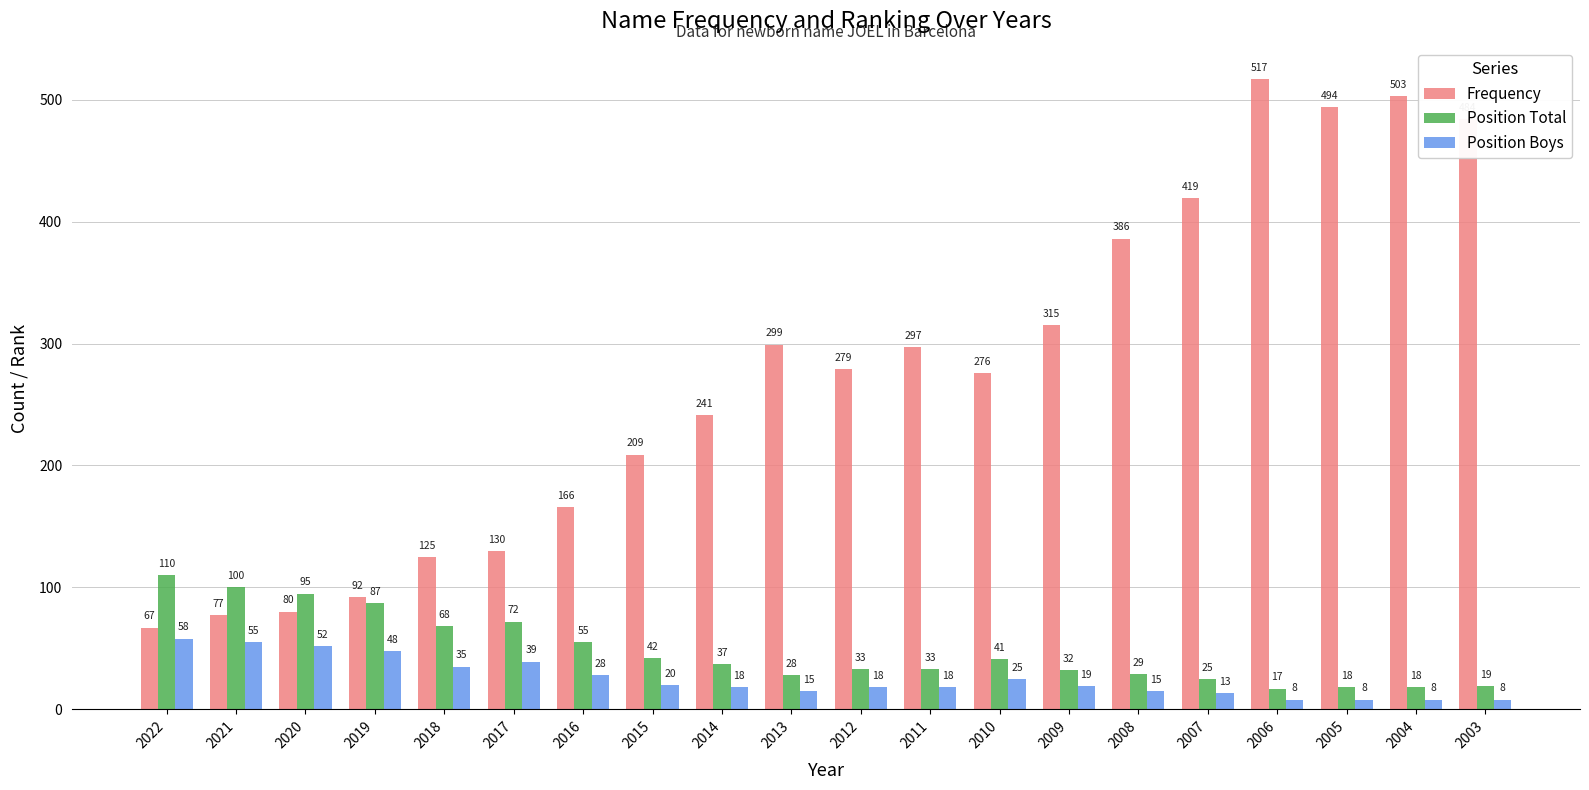

What is the difference between the maximum and second lowest values in the Frequency series?

440